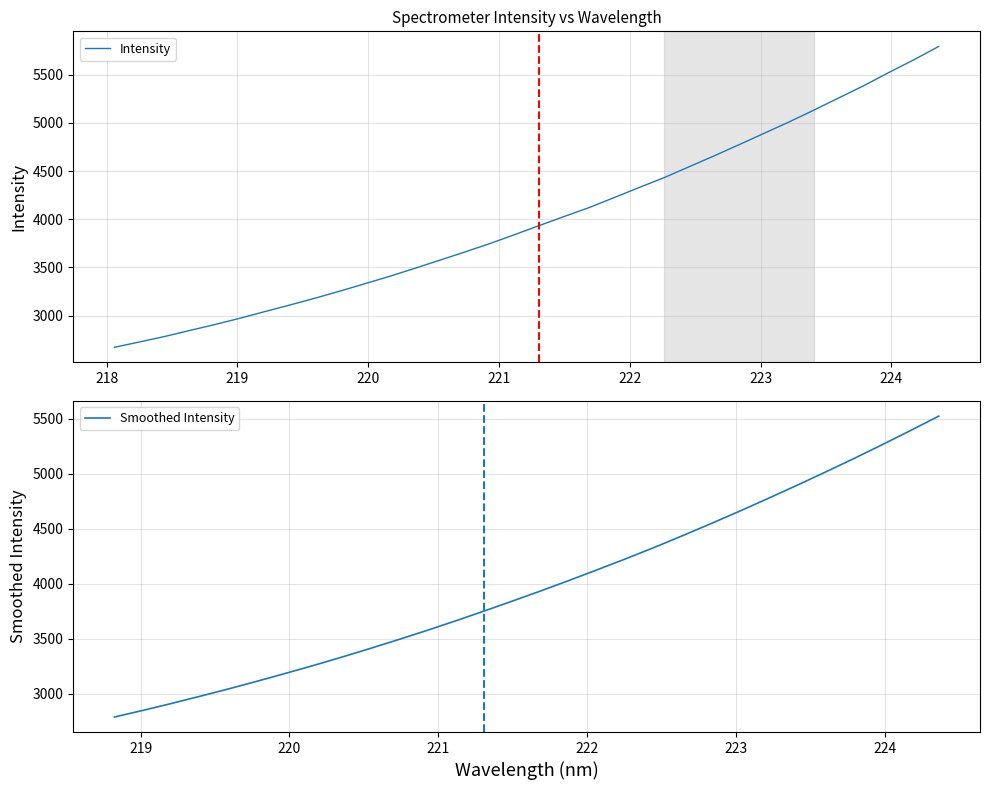

What is the highest value of the Intensity series?

5795.3